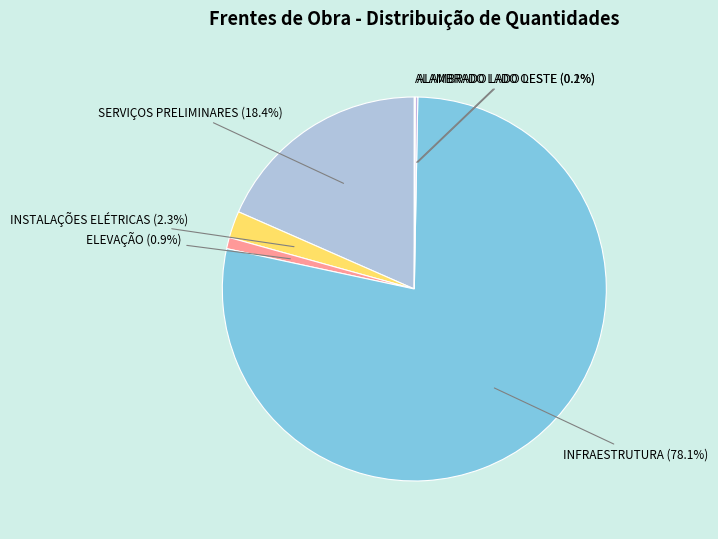

Does INFRAESTRUTURA account for over 50% of the chart?

Yes